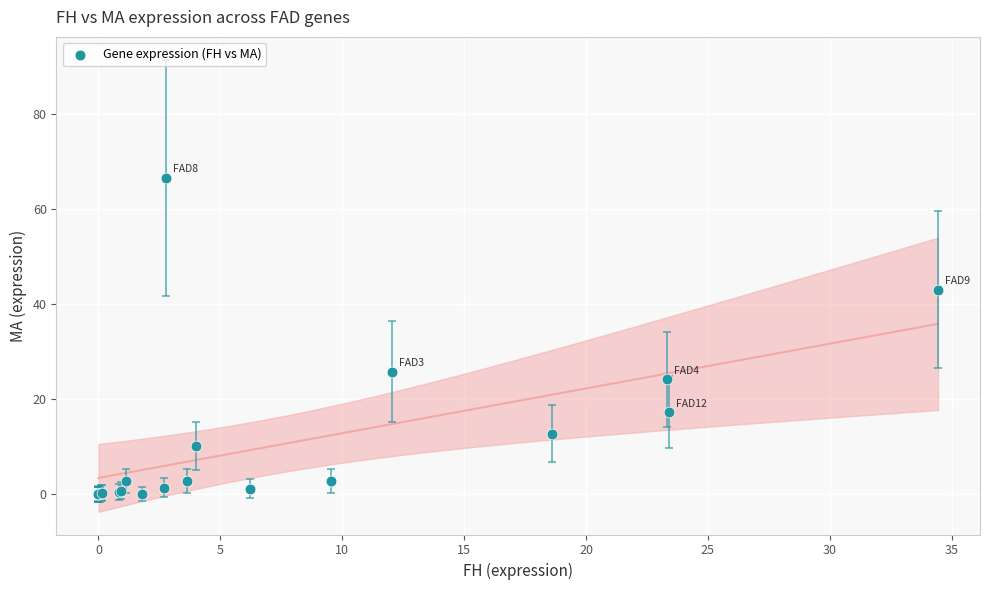

What Y value in the scatter plot is closest to 33?

25.8